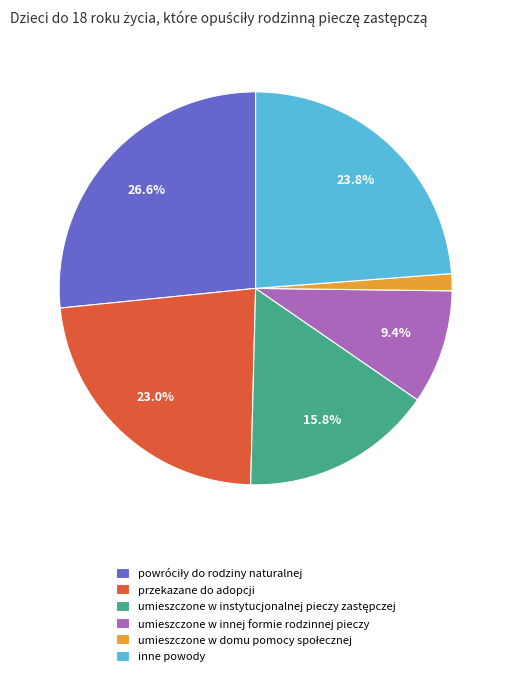

How much of the chart is everything except przekazane do adopcji?

77.0%